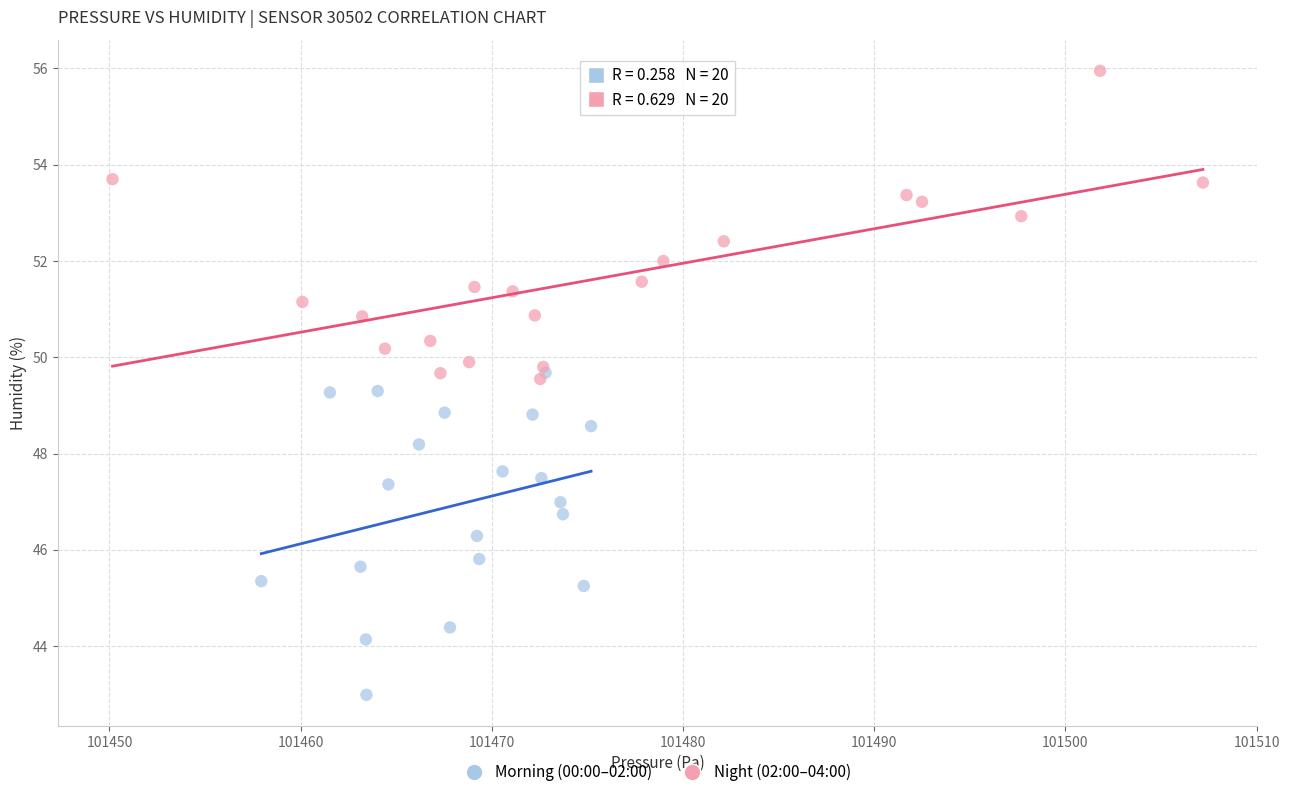

What are all the series names shown in the legend?

Morning (00:00–02:00), Night (02:00–04:00)